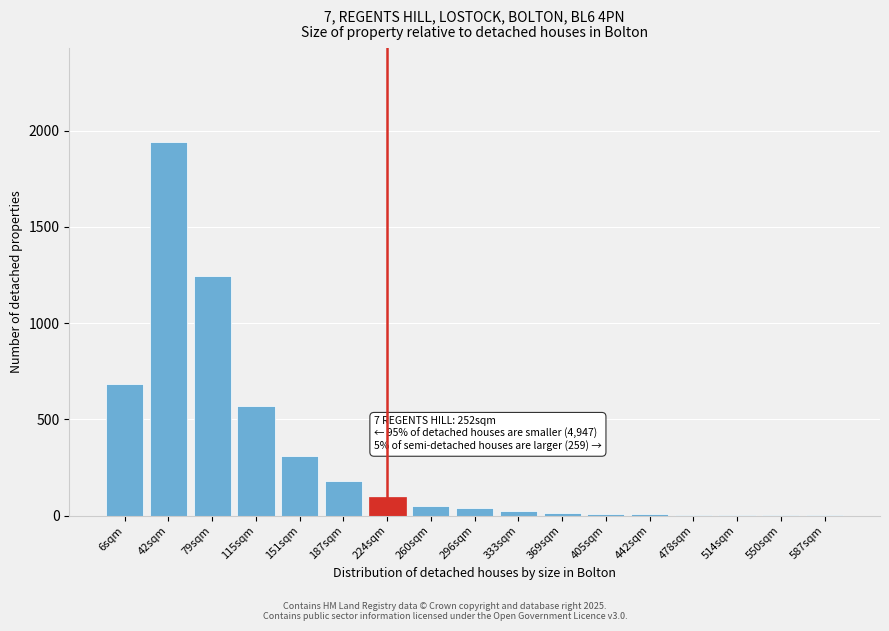

True or false: the data shows 38 at 296sqm.

True